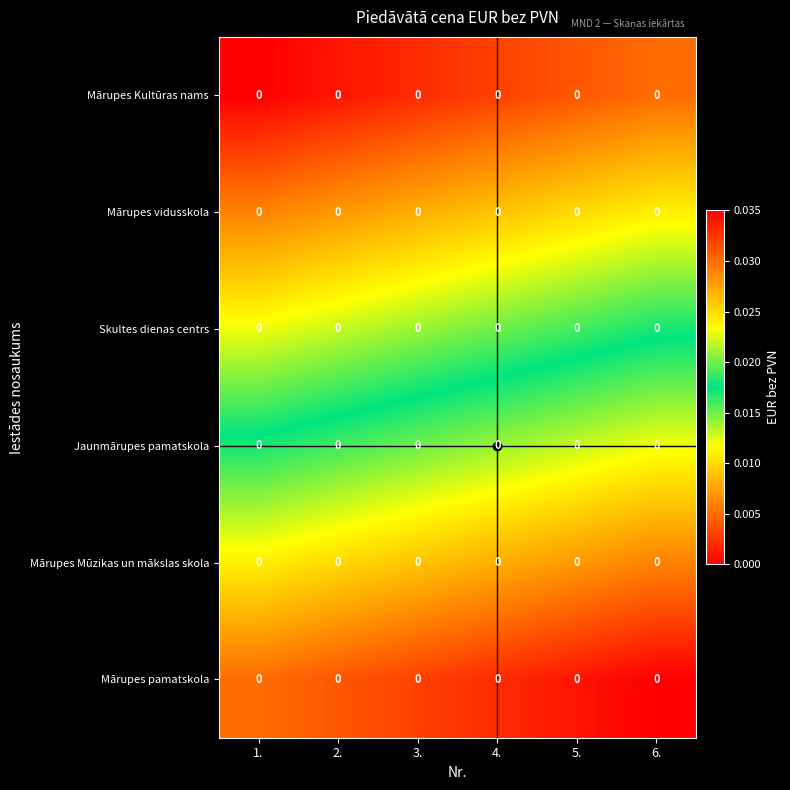

Which category has the highest value across all series?

6.